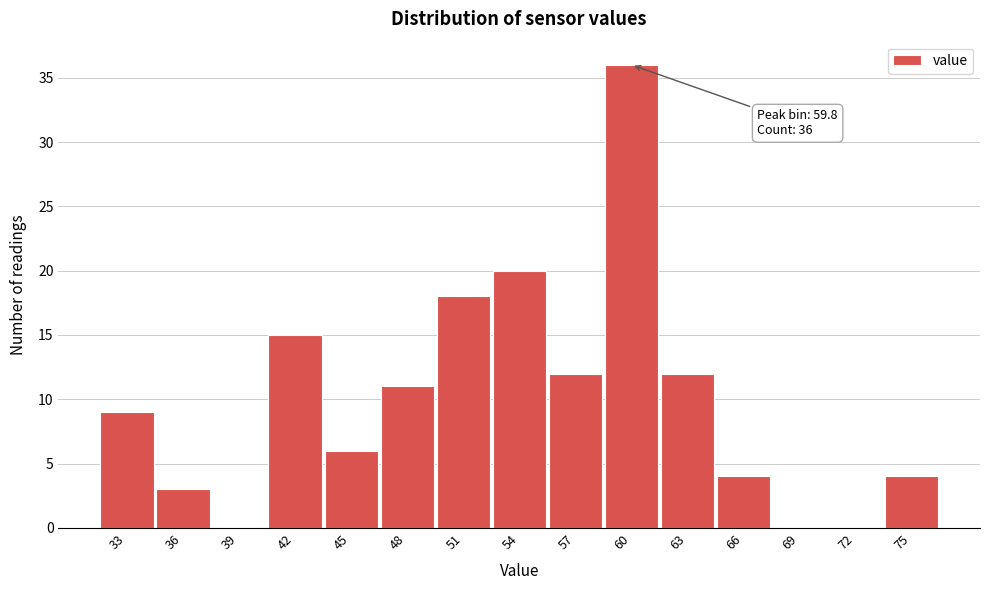

Over which range of the x-axis is the bar tallest?

58.5 to 61.5